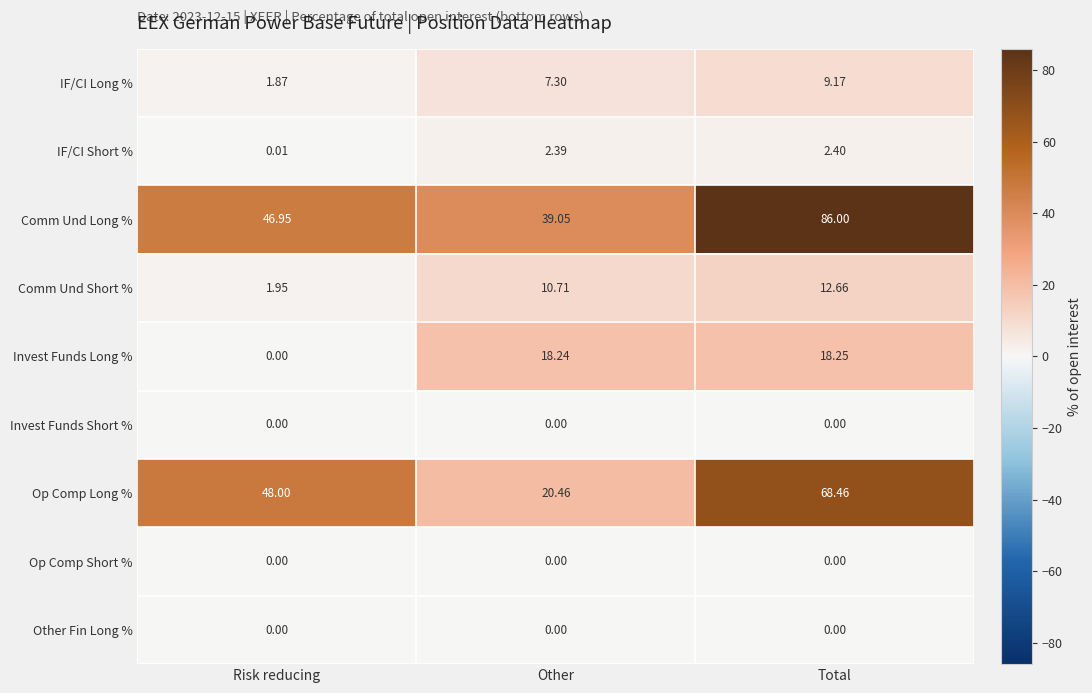

At which category is the sum across all series the highest?

Total